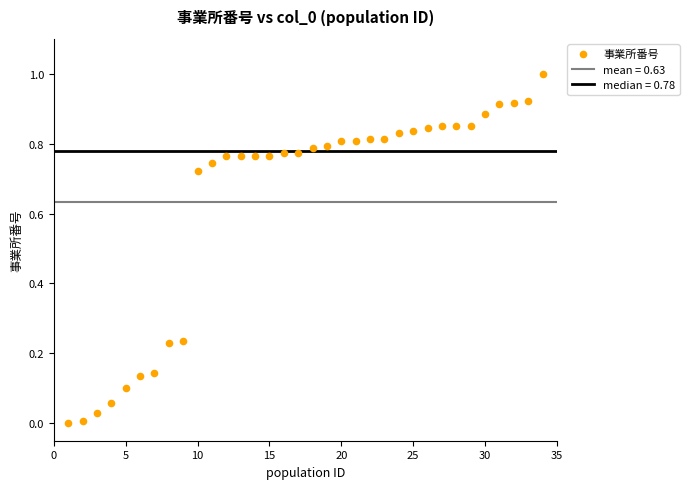

What is the range of X values (max minus min)?

33.0